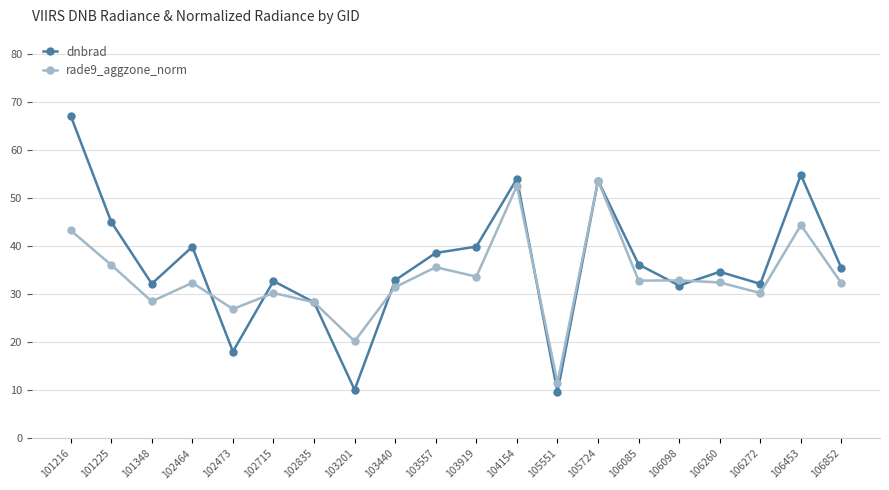

What are all the series names shown in the legend?

dnbrad, rade9_aggzone_norm